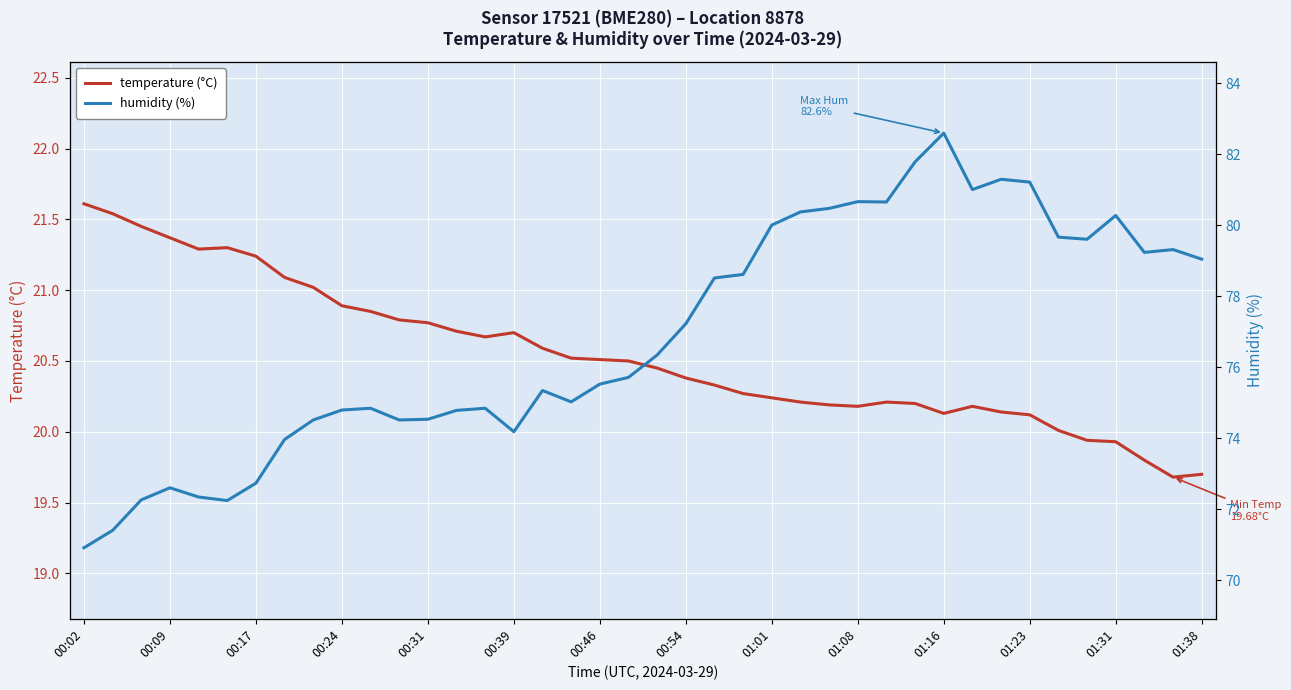

The value of temperature (°C) at 00:02 is 21.6. True or false?

True